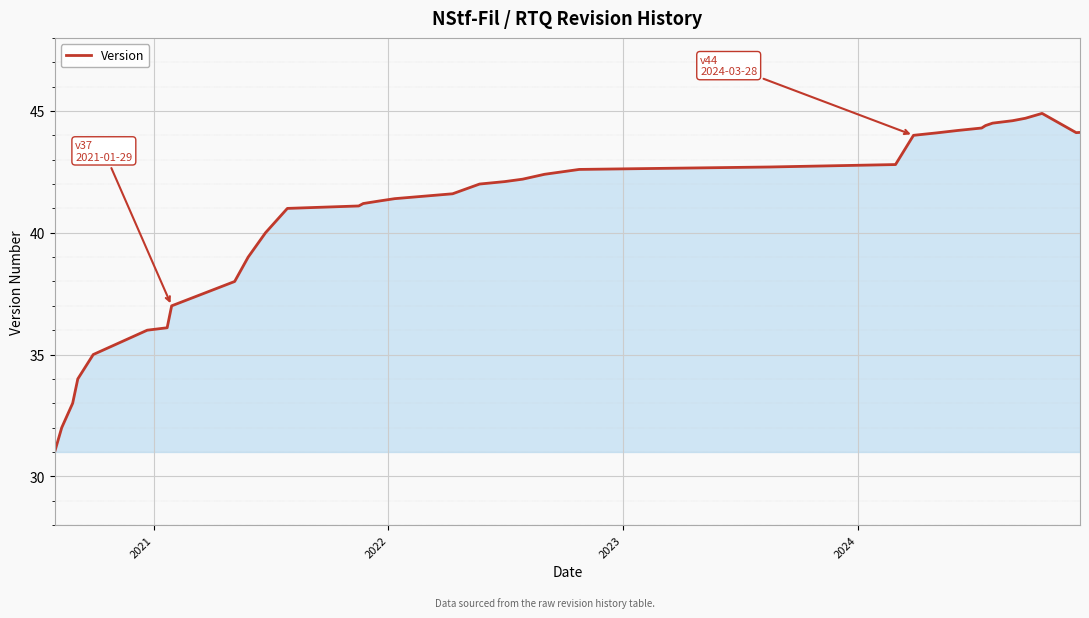

What is the greatest value displayed?

44.9